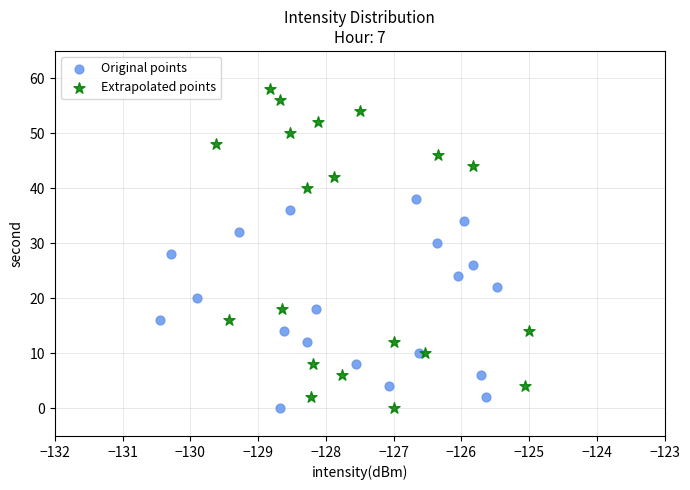

Which series has the widest spread of Y values?

Extrapolated points